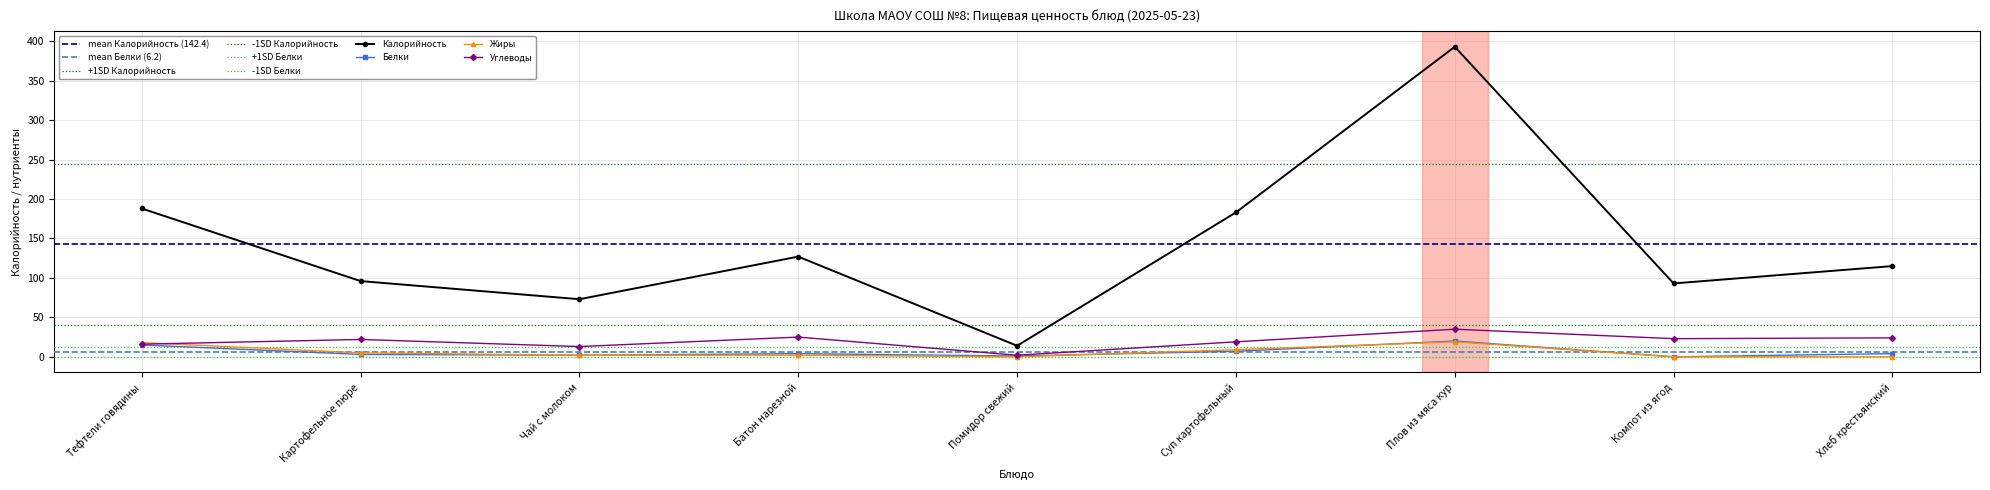

True or false: Белки has a value of 1 at Помидор свежий.

True